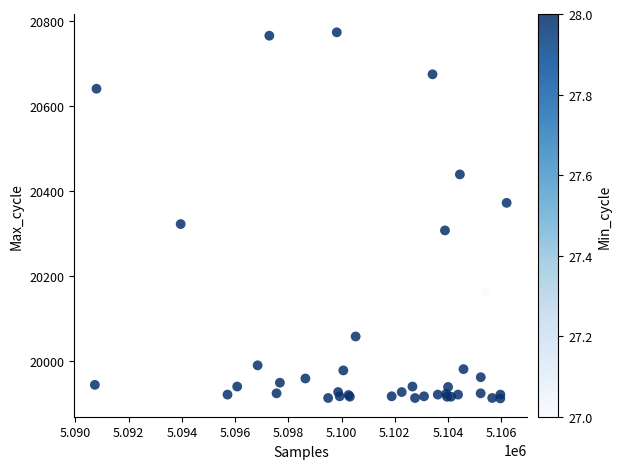

What Y value in the scatter plot is closest to 20342?

20322